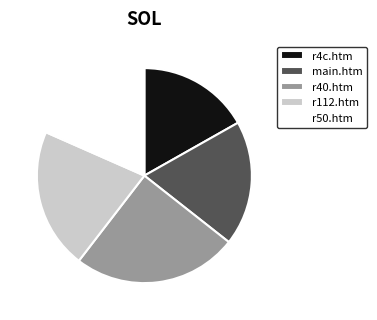

Count the number of slices in the pie.

5